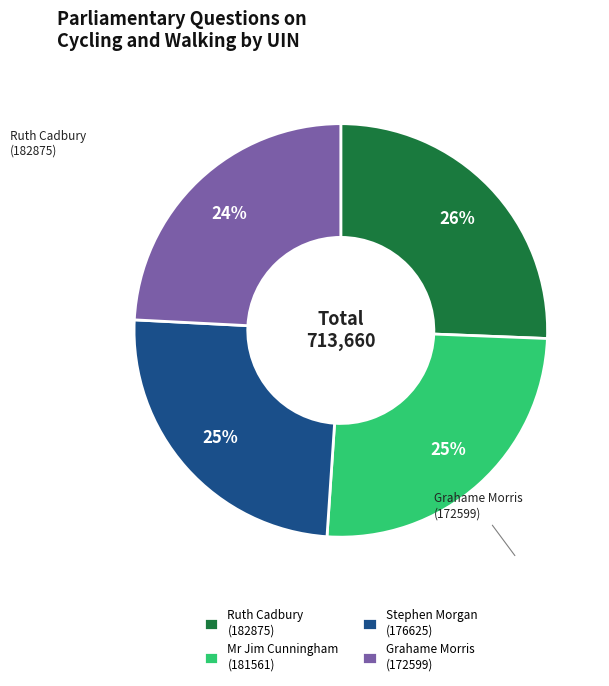

To the nearest percent, what is the average slice percentage?

25%